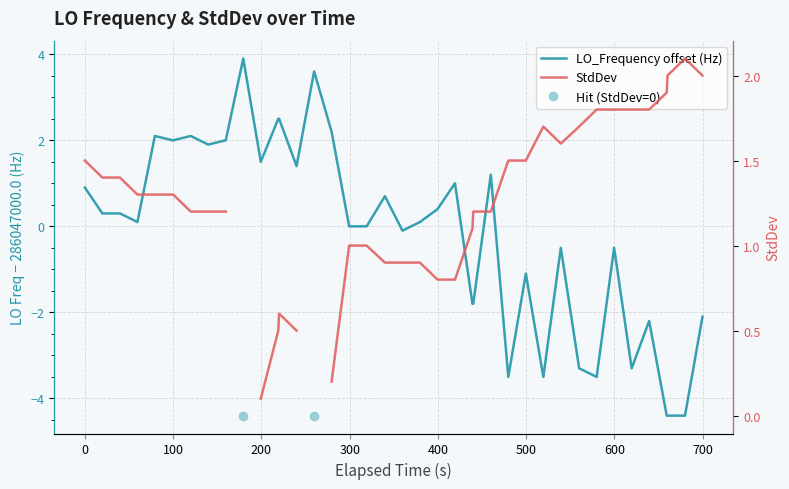

Count the number of categories in the chart.

40